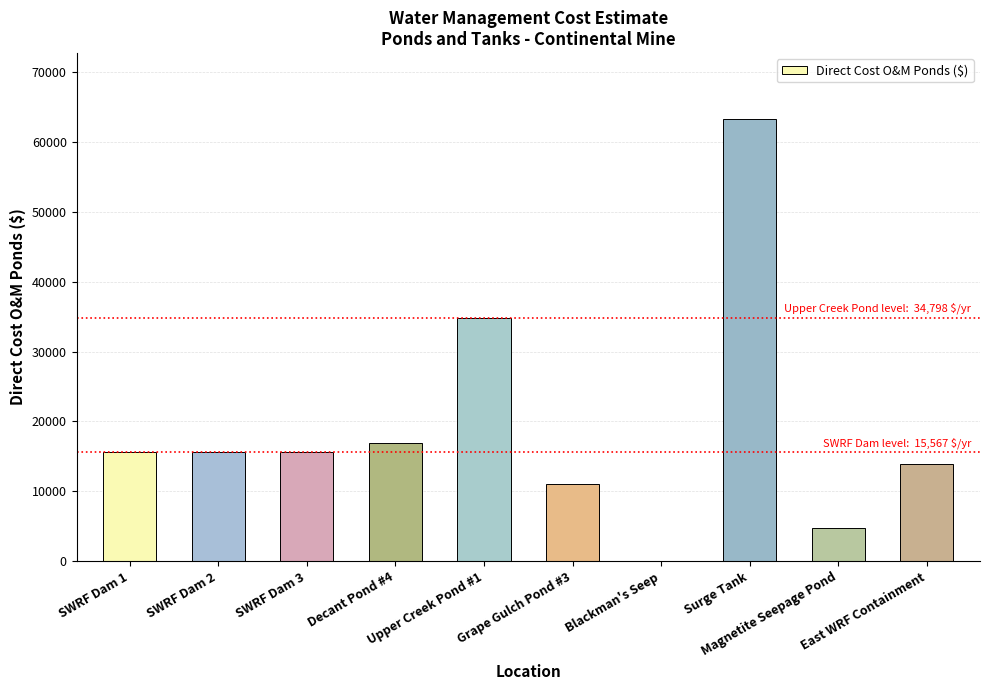

What is the maximum value shown in the chart?

63269.5